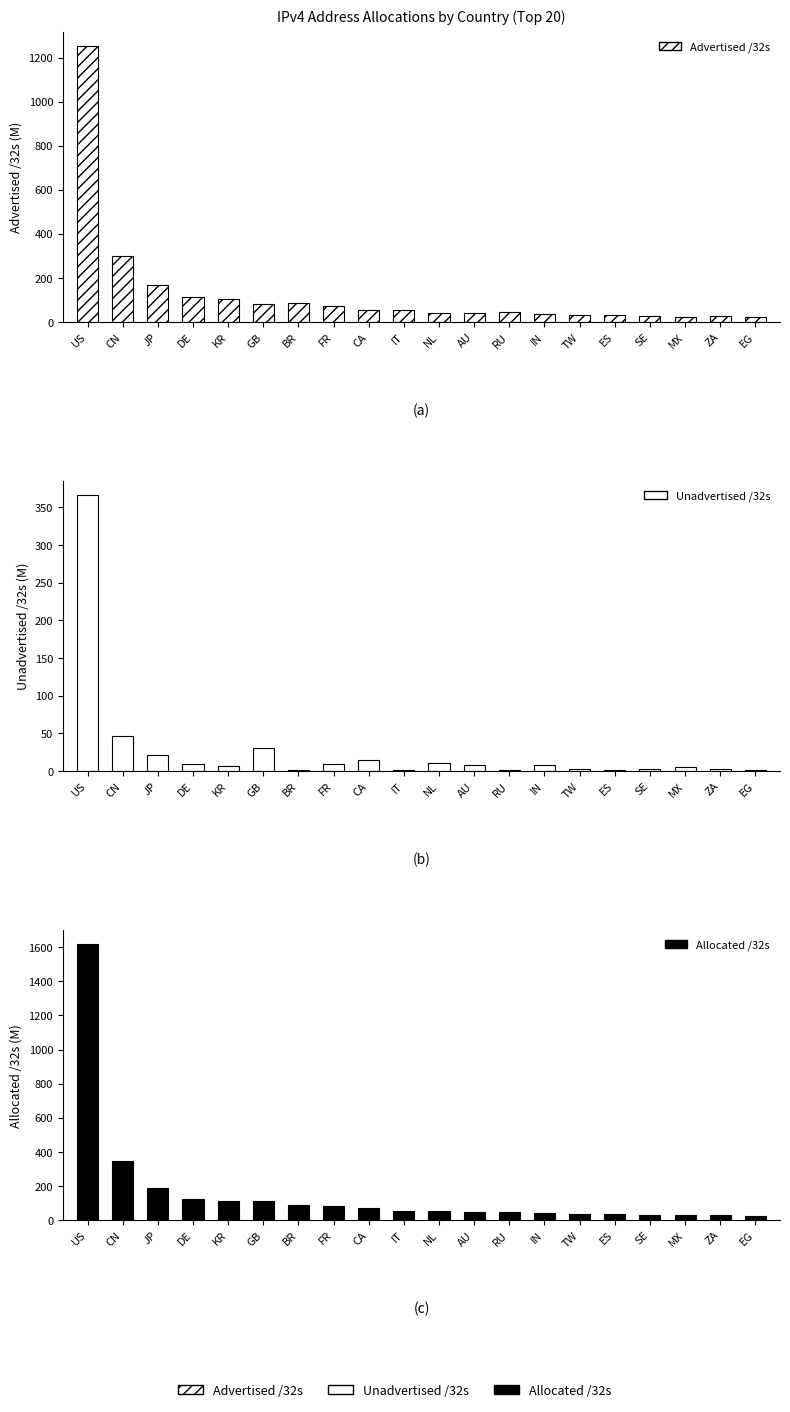

What are all the series names shown in the legend?

Advertised /32s, Unadvertised /32s, Allocated /32s